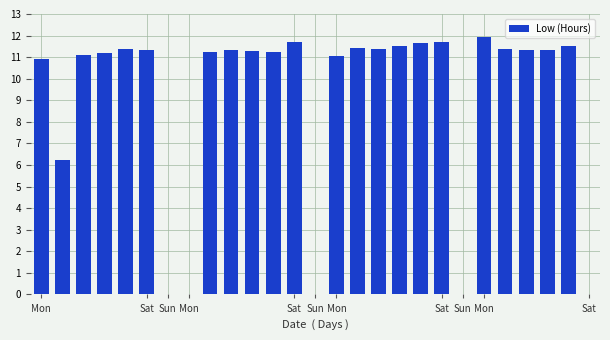

What is the maximum value shown in the chart?

11.9